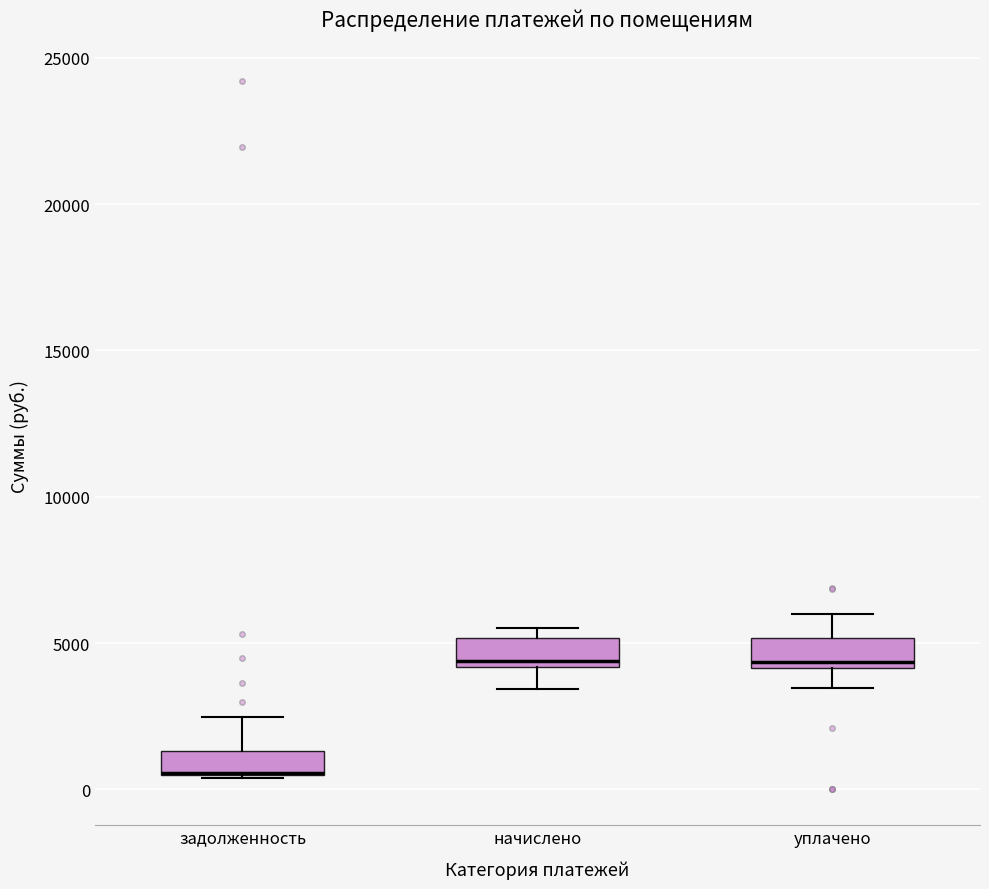

Where does the upper whisker of the box for задолженность end on the y-axis? The values are not printed on the chart, so give them approximately, as read against the axis.

2500